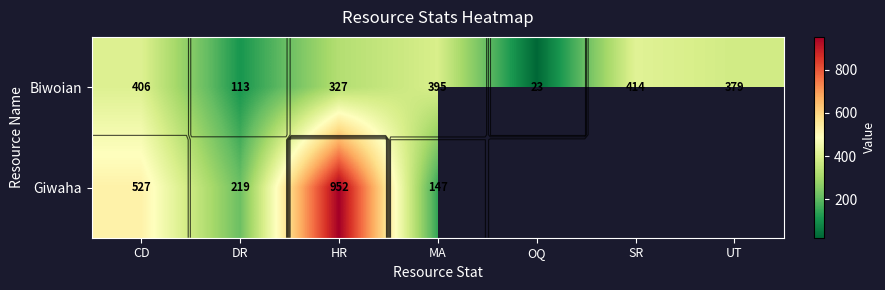

Rank the series at SR from highest to lowest value.

Biwoian, Giwaha